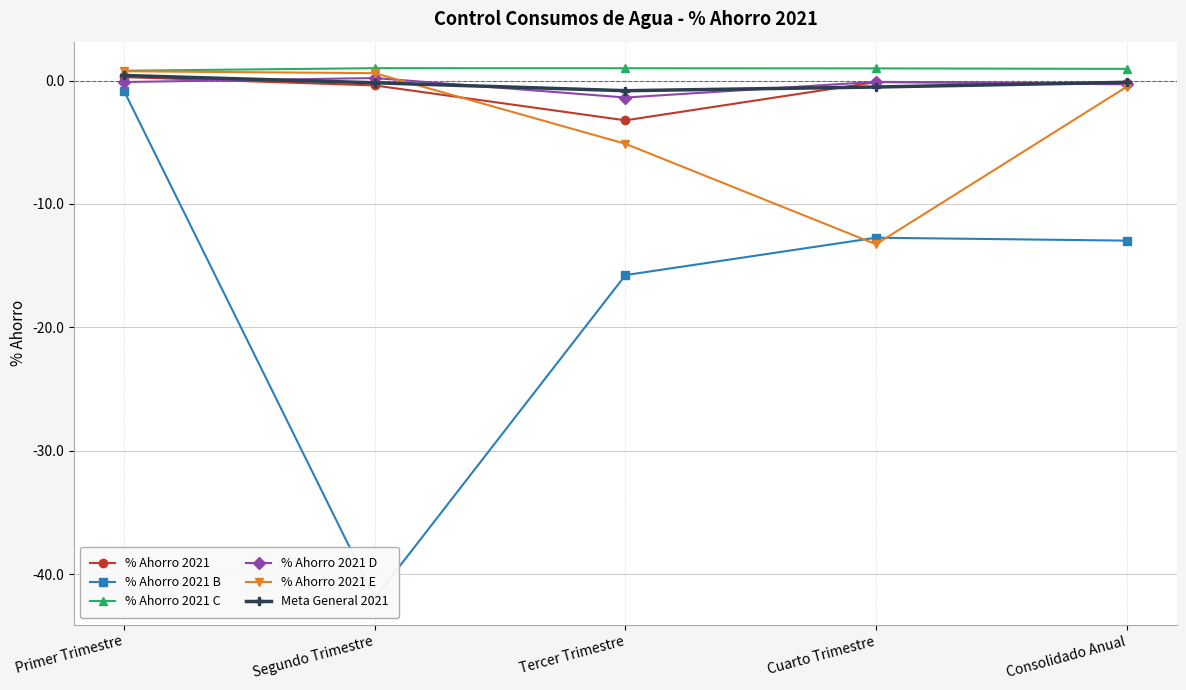

Rank the series by their maximum value, from highest to lowest.

% Ahorro 2021 C, % Ahorro 2021 E, Meta General 2021, % Ahorro 2021, % Ahorro 2021 D, % Ahorro 2021 B